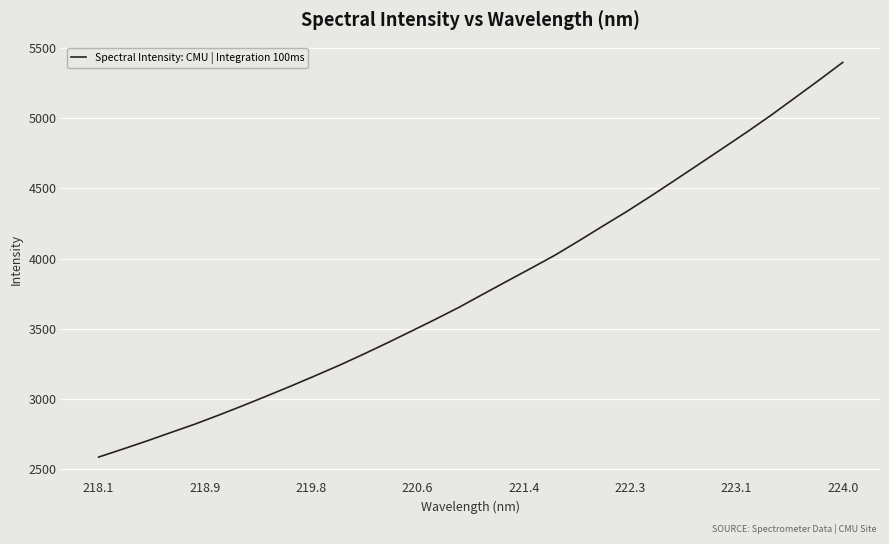

What is the sum of all values?

121695.1